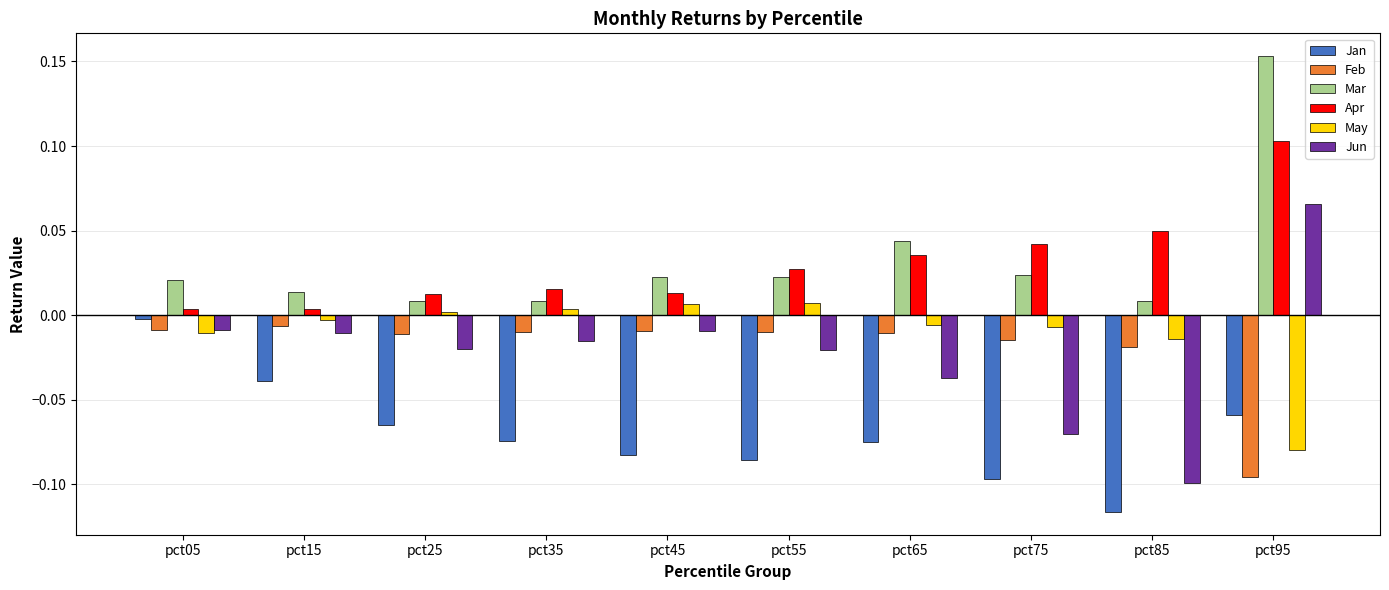

Between pct15 and pct95, which series saw the biggest shift?

Mar